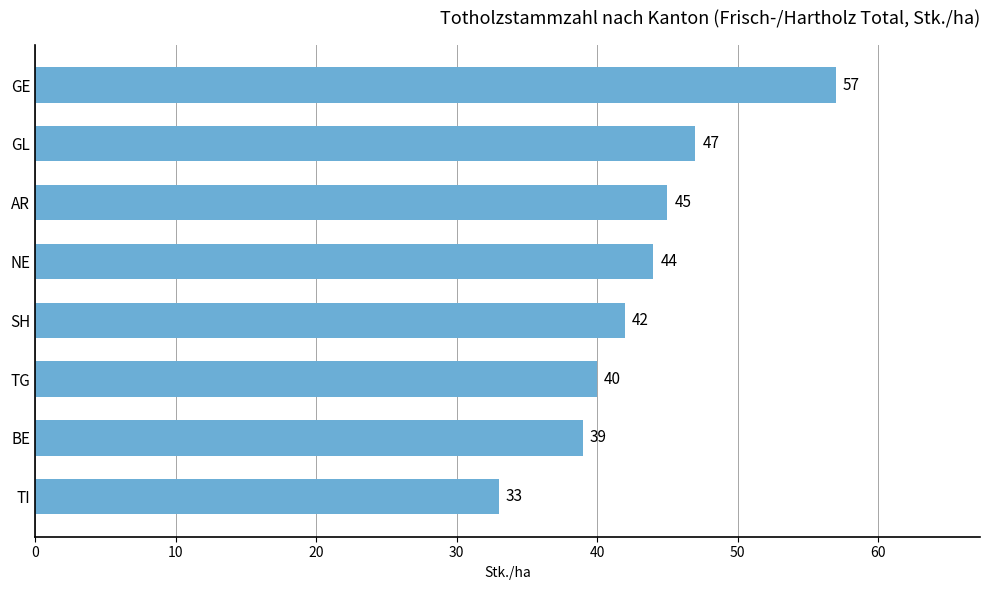

How many distinct data groups are displayed?

1